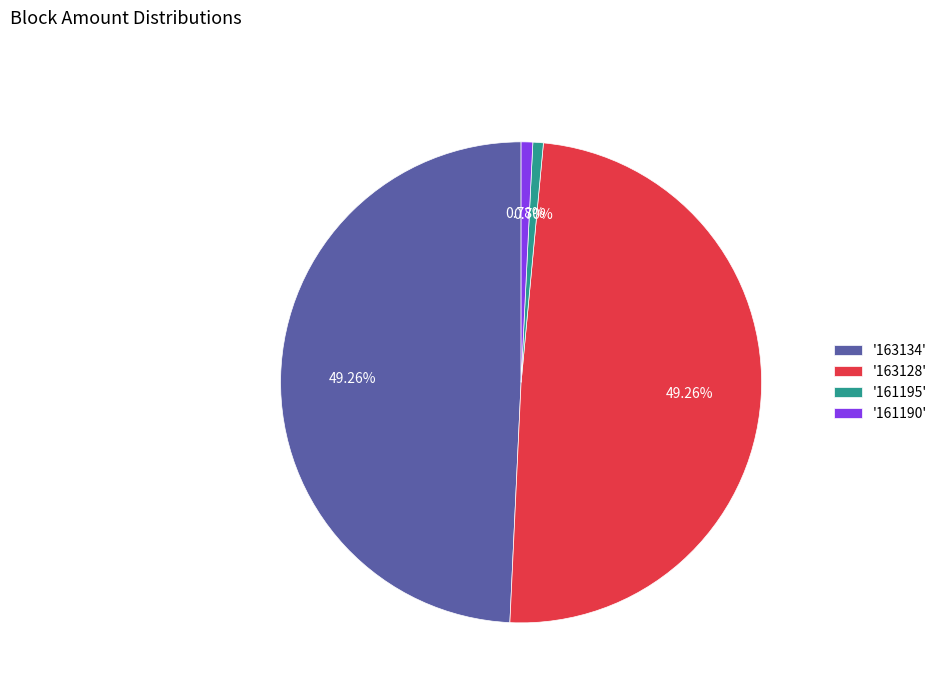

How many segments does this pie chart have?

4